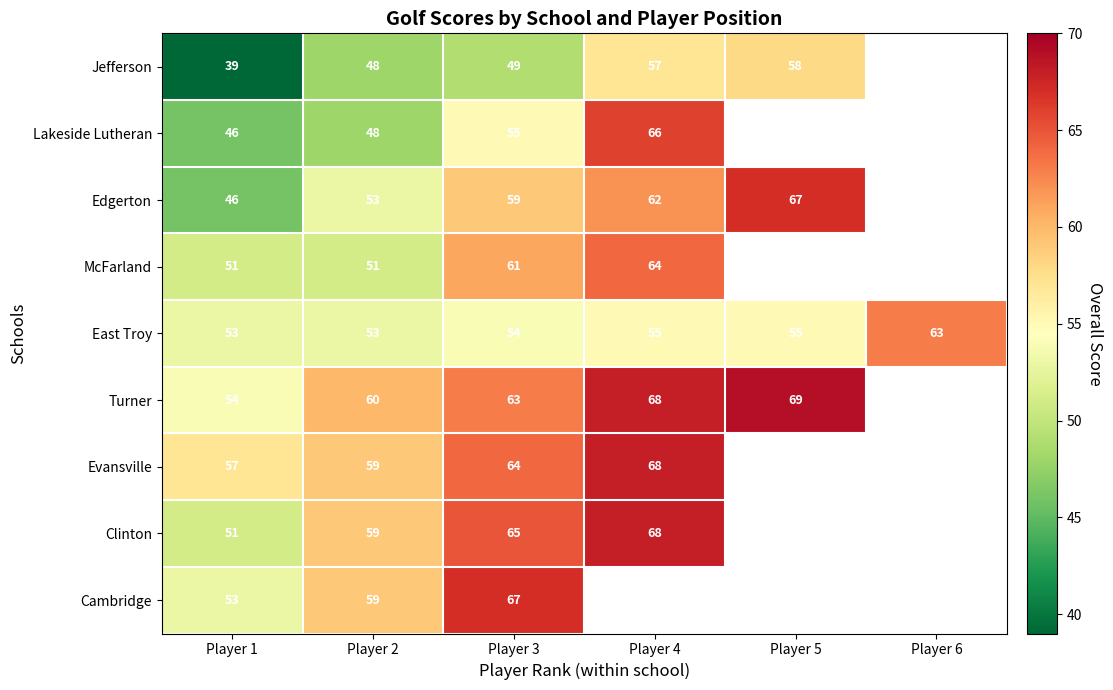

At which category is the sum across all series the highest?

Player 3